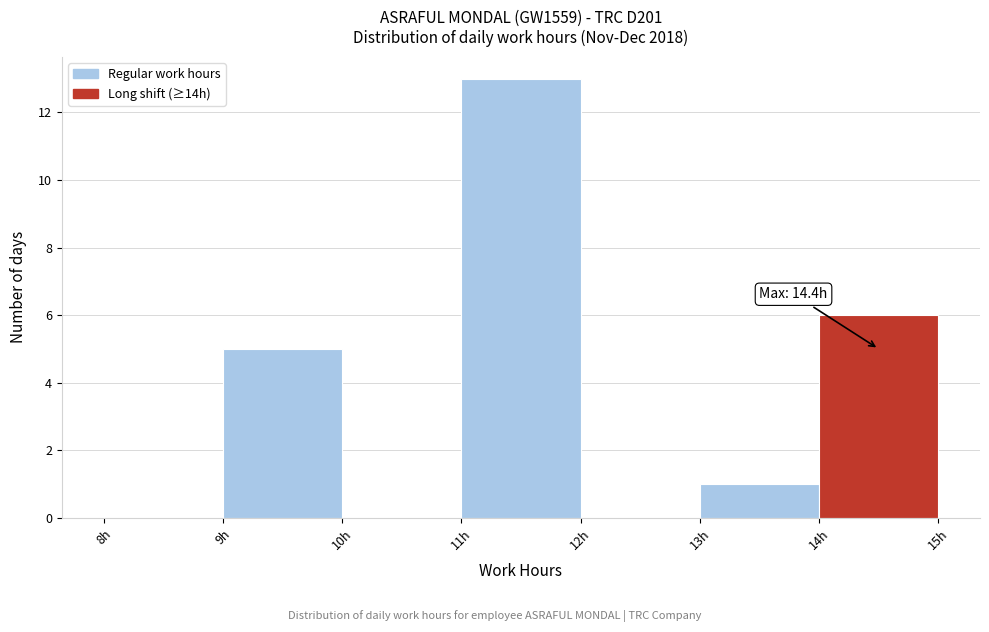

Which range on the x-axis has the tallest bar?

11 to 12